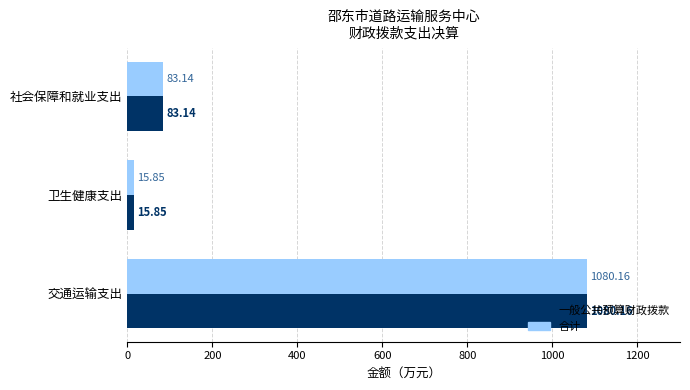

At which category is the sum across all series the highest?

交通运输支出